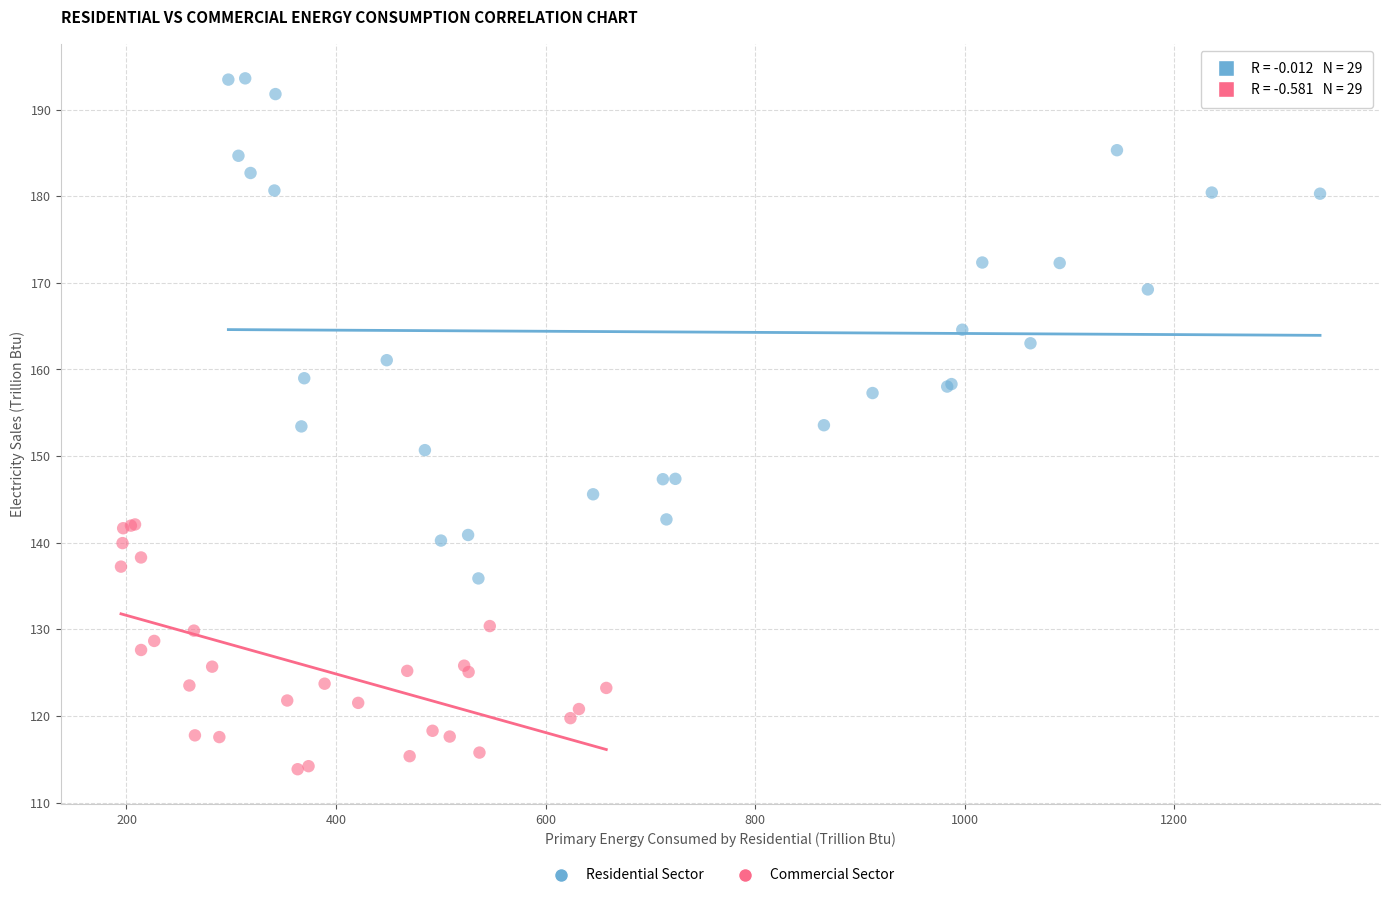

What are all the series names shown in the legend?

Residential Sector, Commercial Sector